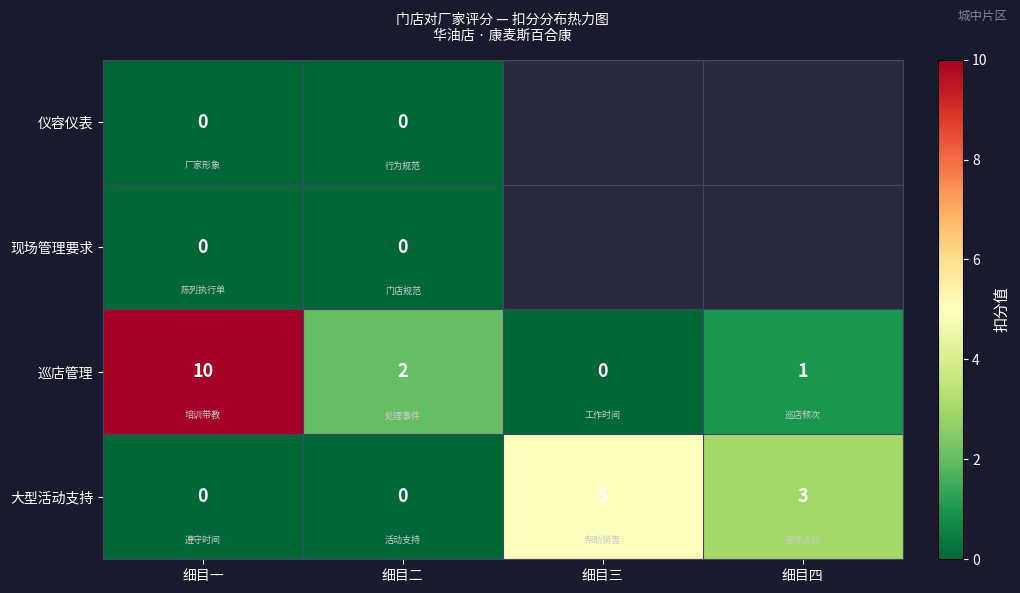

The 大型活动支持 series shows 2 at 细目二. True or false?

False